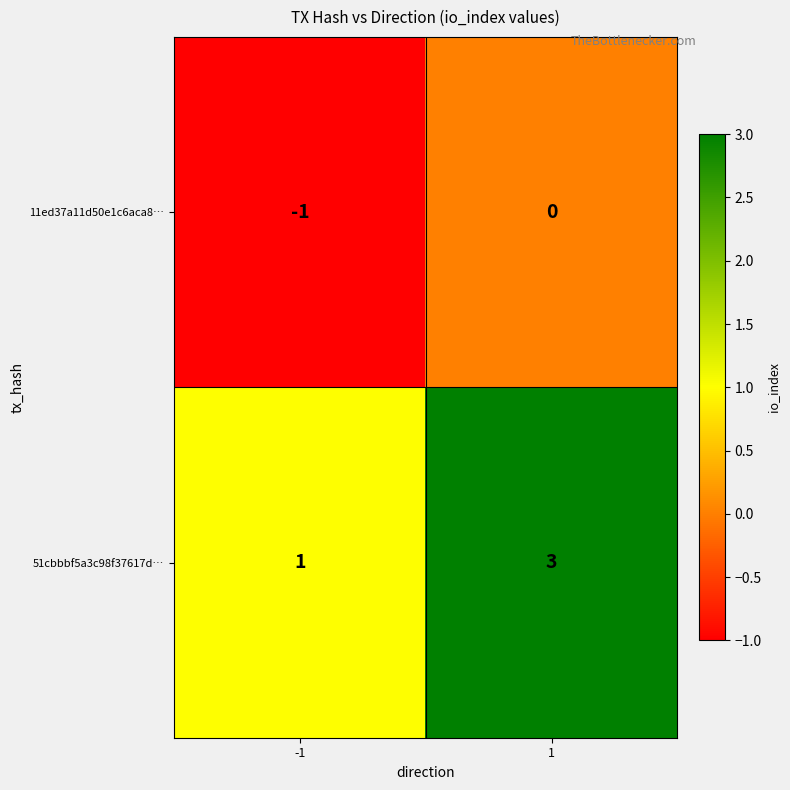

Which label corresponds to the smallest value in the chart?

-1